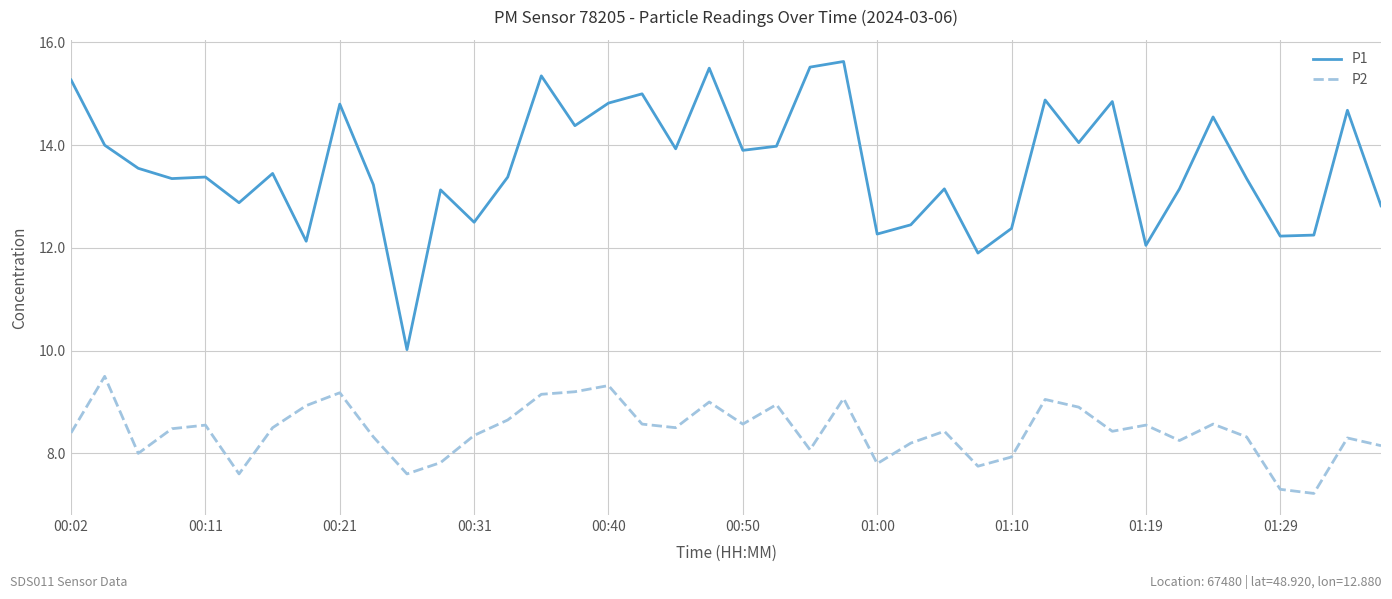

Does the chart display data point markers on the line(s)?

No